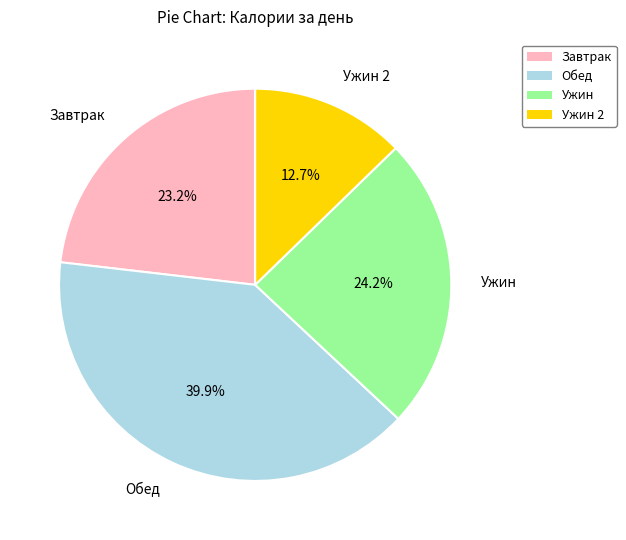

Does any single category account for the majority?

No